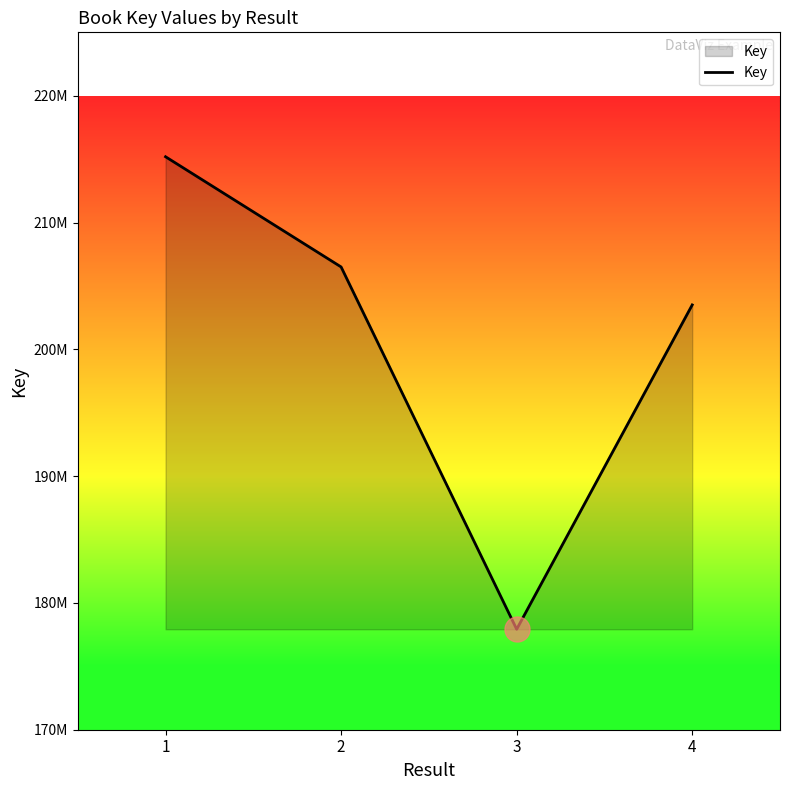

What is the approximate value at 1, to the nearest 10?

215187730